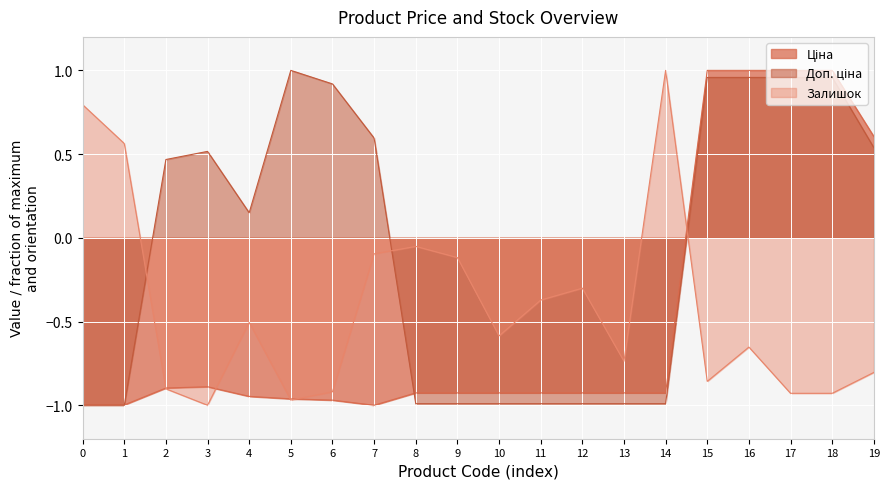

Count the number of data series in this chart.

3